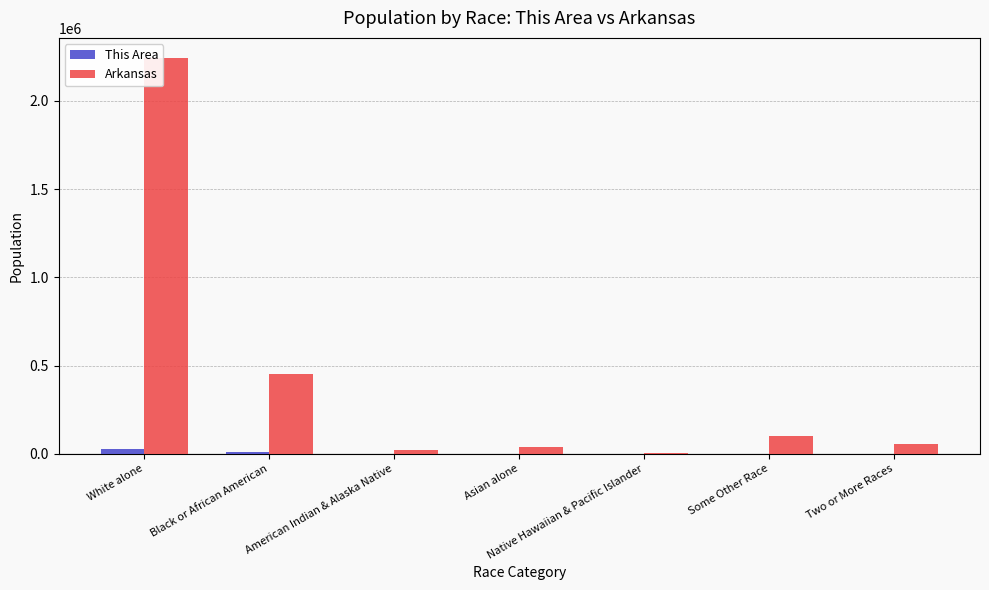

True or false: Arkansas has a value of 2245229 at White alone.

True